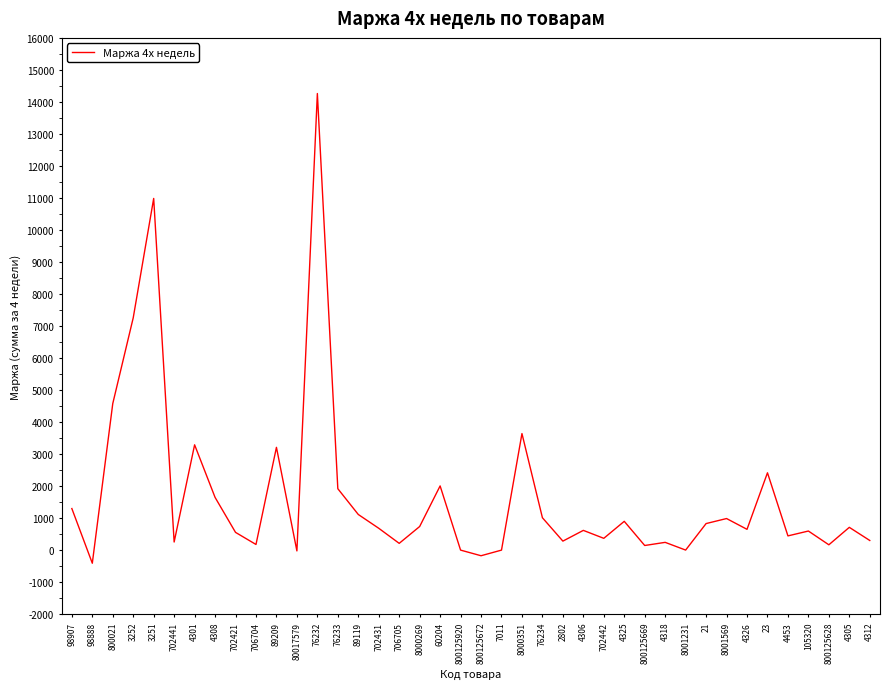

What position from the right is 89119?

26